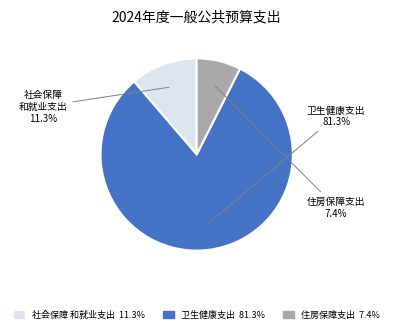

Is there any slice that represents more than half of the pie?

Yes